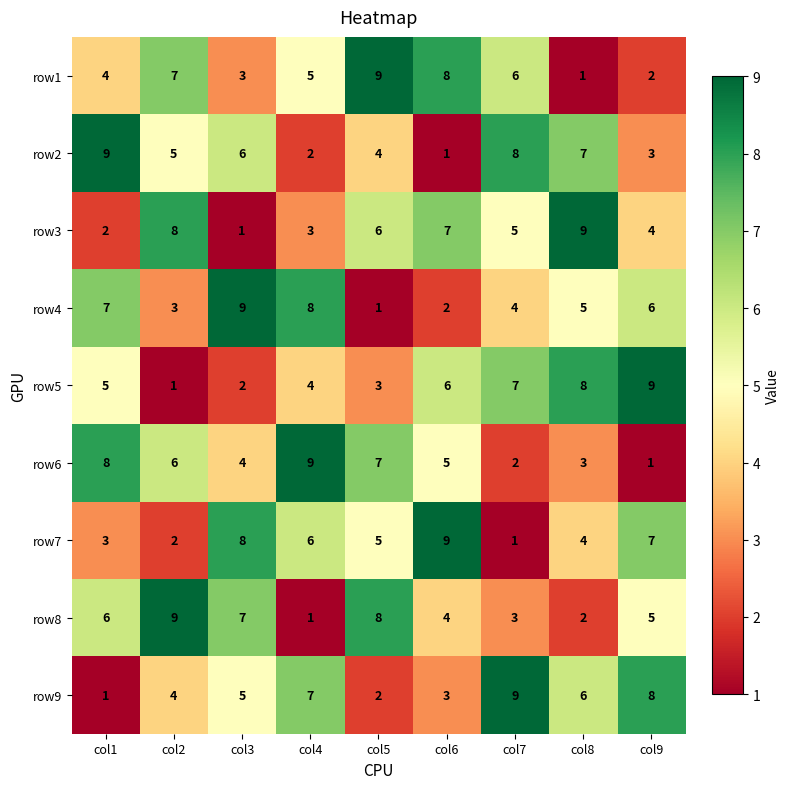

Between col3 and col4, which series saw the biggest shift?

row8